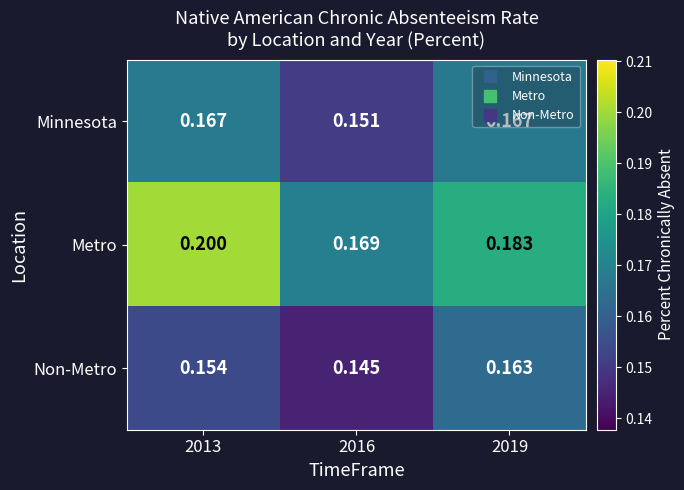

At how many categories does at least one series exceed 0?

3